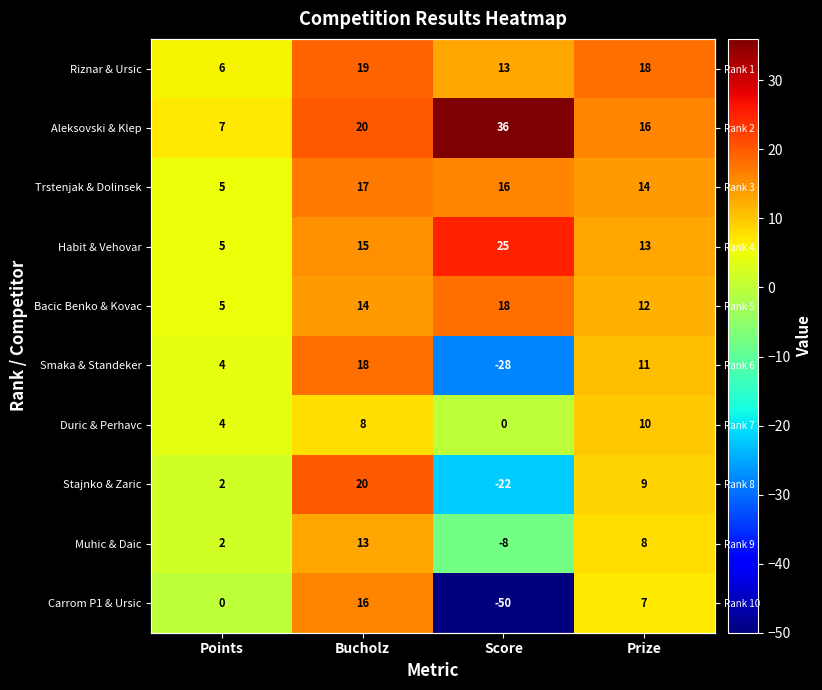

At which category is the sum across all series the highest?

Bucholz